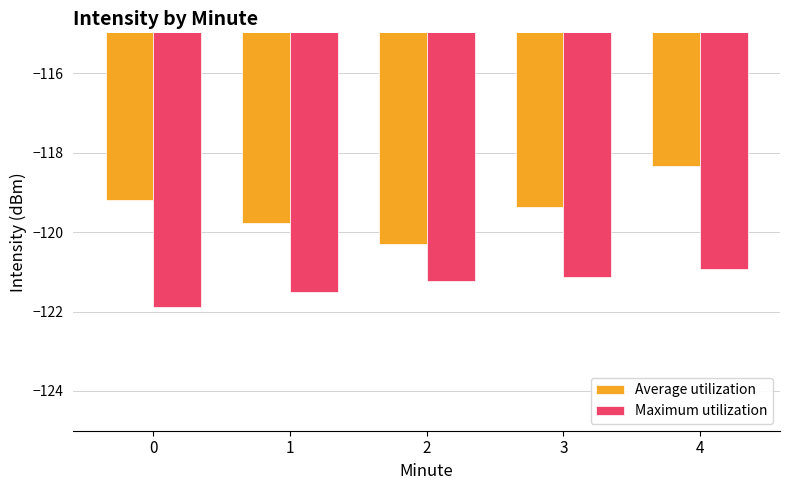

What is the value of the Maximum utilization bar at the 3rd from the left?

-121.2